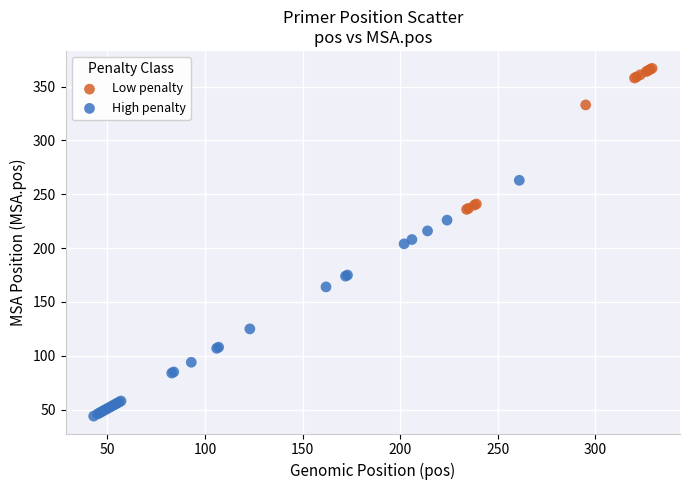

Which series contains the highest Y value?

Low penalty